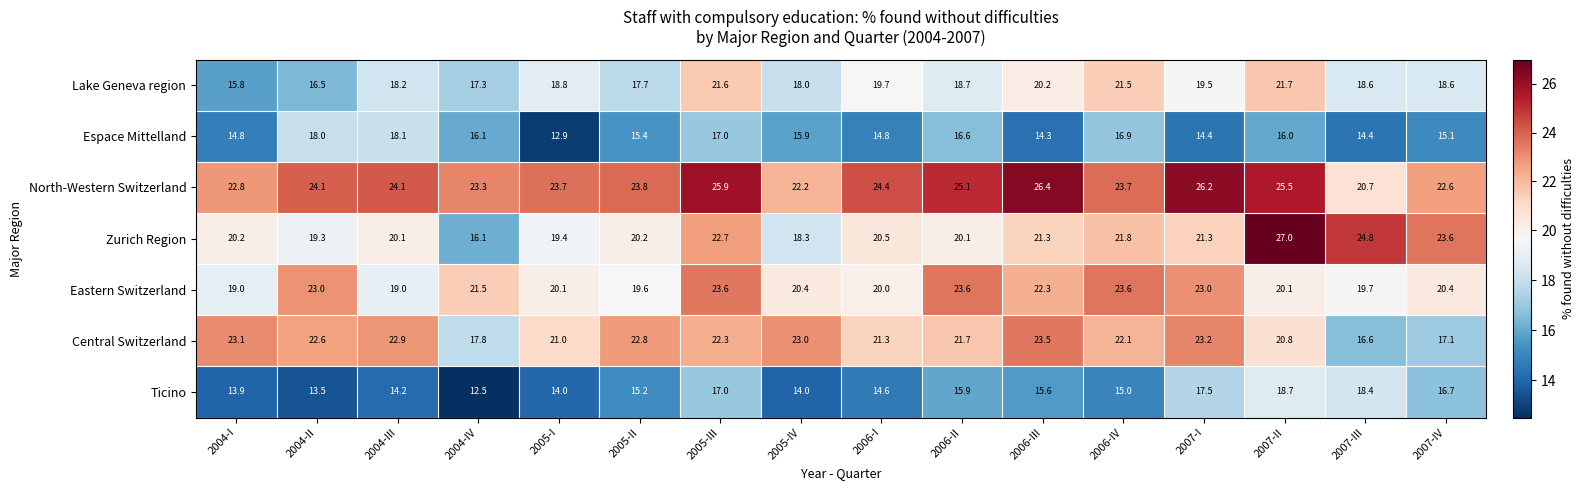

Which series has the largest total across all categories?

North-Western Switzerland